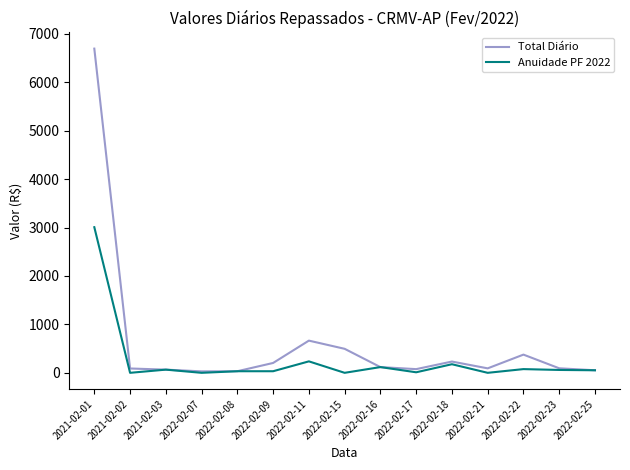

What is the total value across all series at 2022-02-15?

495.9